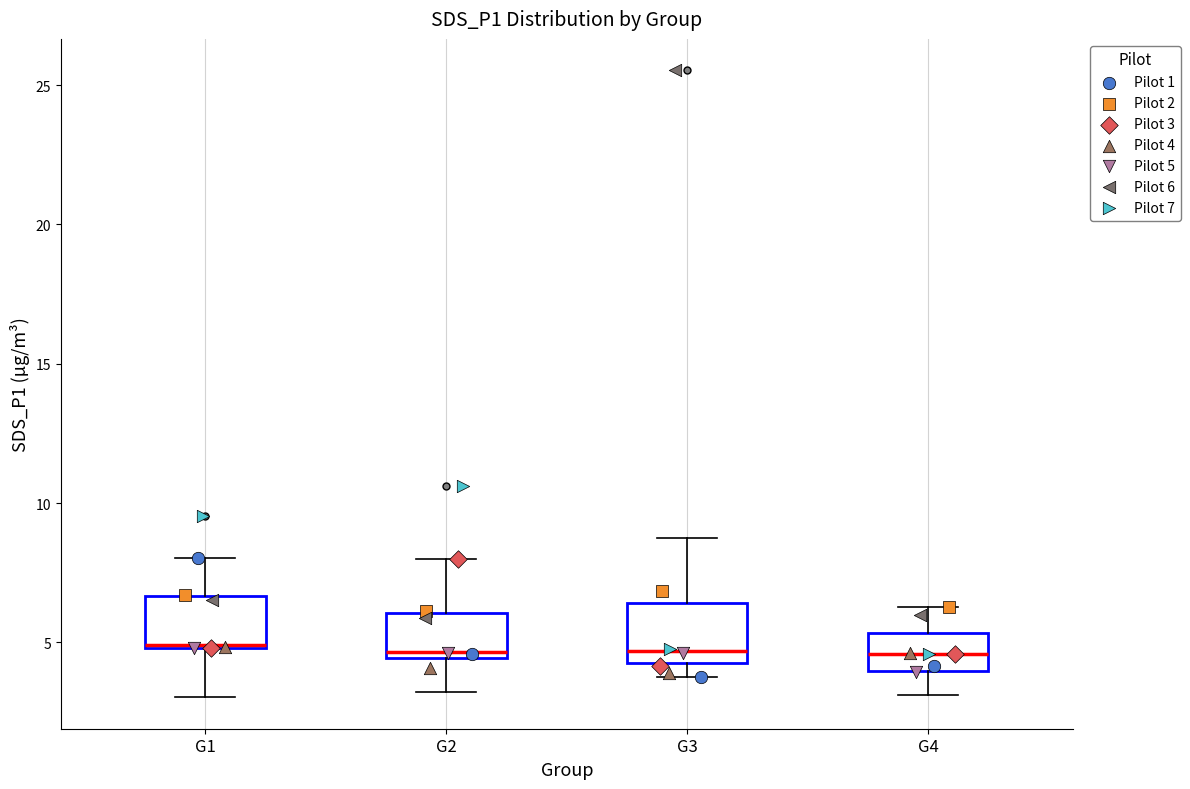

Reading left to right, read every box against the y-axis: the position of its median line, the range the box covers, and the ends of its whiskers. The values are not printed on the chart, so give them approximately, as read against the axis.

G1: median 5.0, box 5.0 to 6.5, whiskers 3.0 to 8.0
G2: median 4.5 (just above the box's lower edge), box 4.5 to 6.0, whiskers 3.0 to 8.0
G3: median 4.5 (just above the box's lower edge), box 4.5 to 6.5, whiskers 4.0 to 8.5
G4: median 4.5, box 4.0 to 5.5, whiskers 3.0 to 6.5